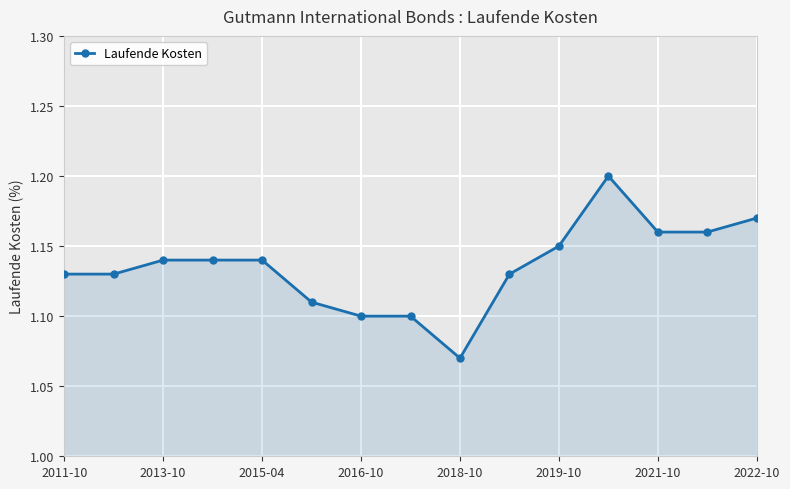

How many Laufende Kosten values are between 1 and 2?

15